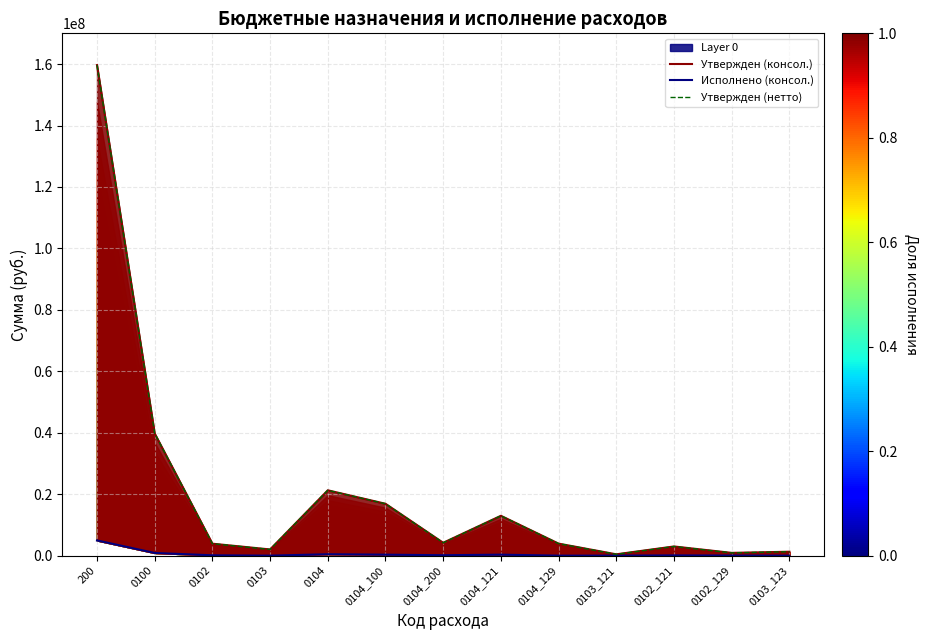

True or false: Исполнено (консол.) and Утвержден (консол.) intersect in this chart.

False